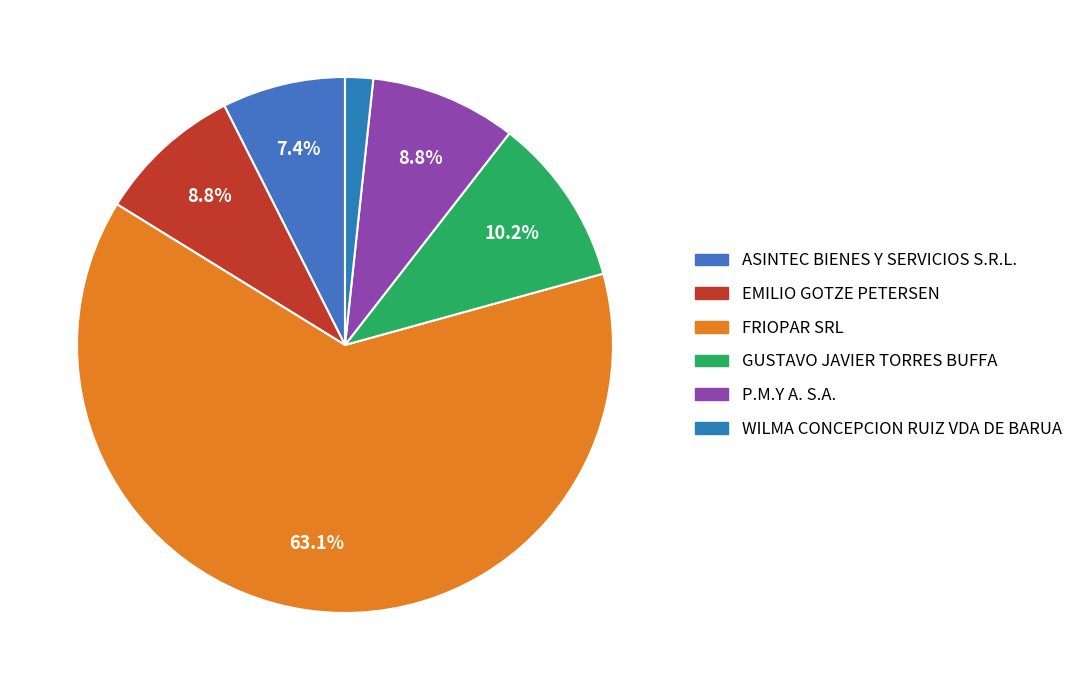

What is the ratio of the value at ASINTEC BIENES Y SERVICIOS S.R.L. to the value at WILMA CONCEPCION RUIZ VDA DE BARUA?

4.4